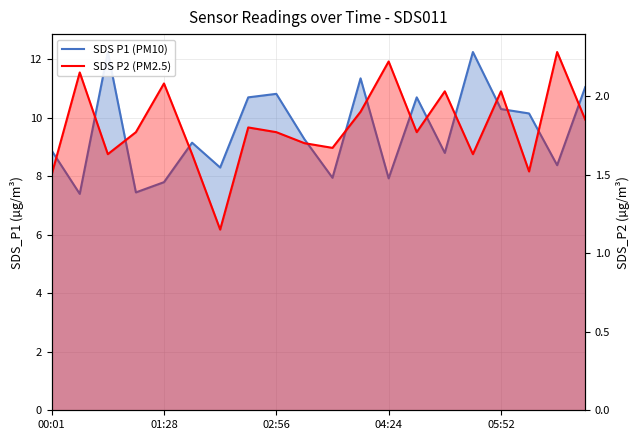

True or false: SDS P1 (PM10) has a value of 14.5 at 13.

False